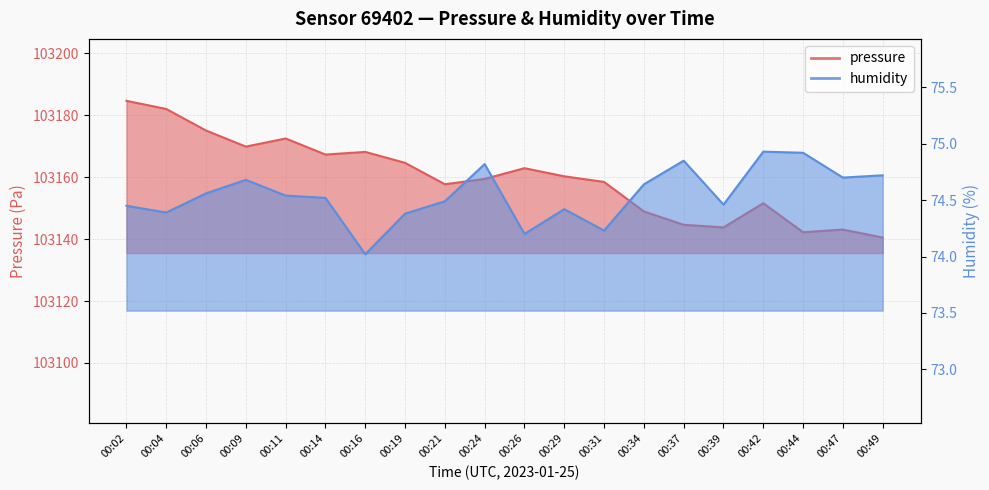

True or false: humidity and pressure intersect in this chart.

False